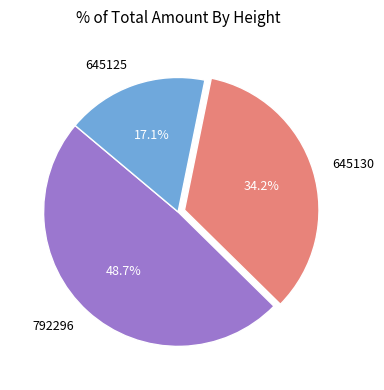

The 645125 slice represents 17% of the pie. True or false?

True